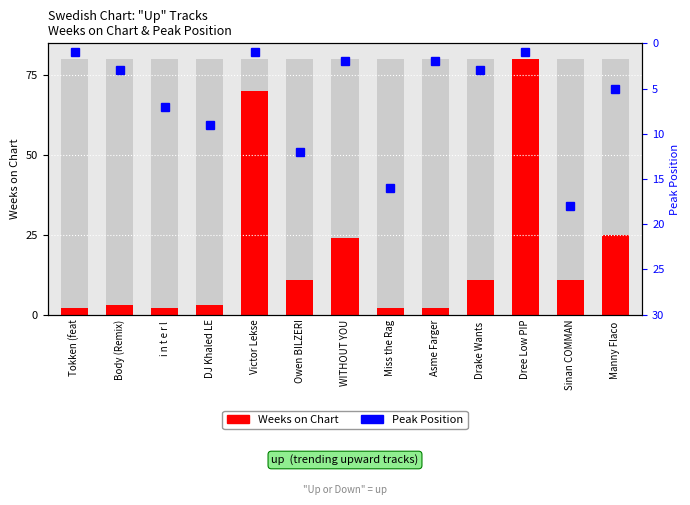

What is the label of the 5th bar from the right?

Asme Farger